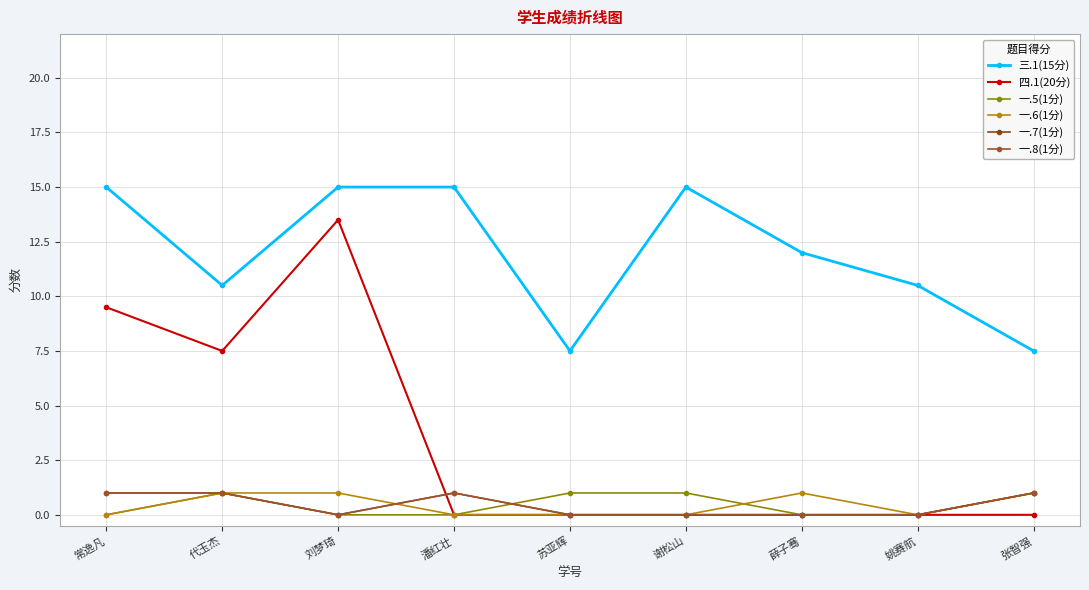

Does the chart have visible grid lines?

Yes